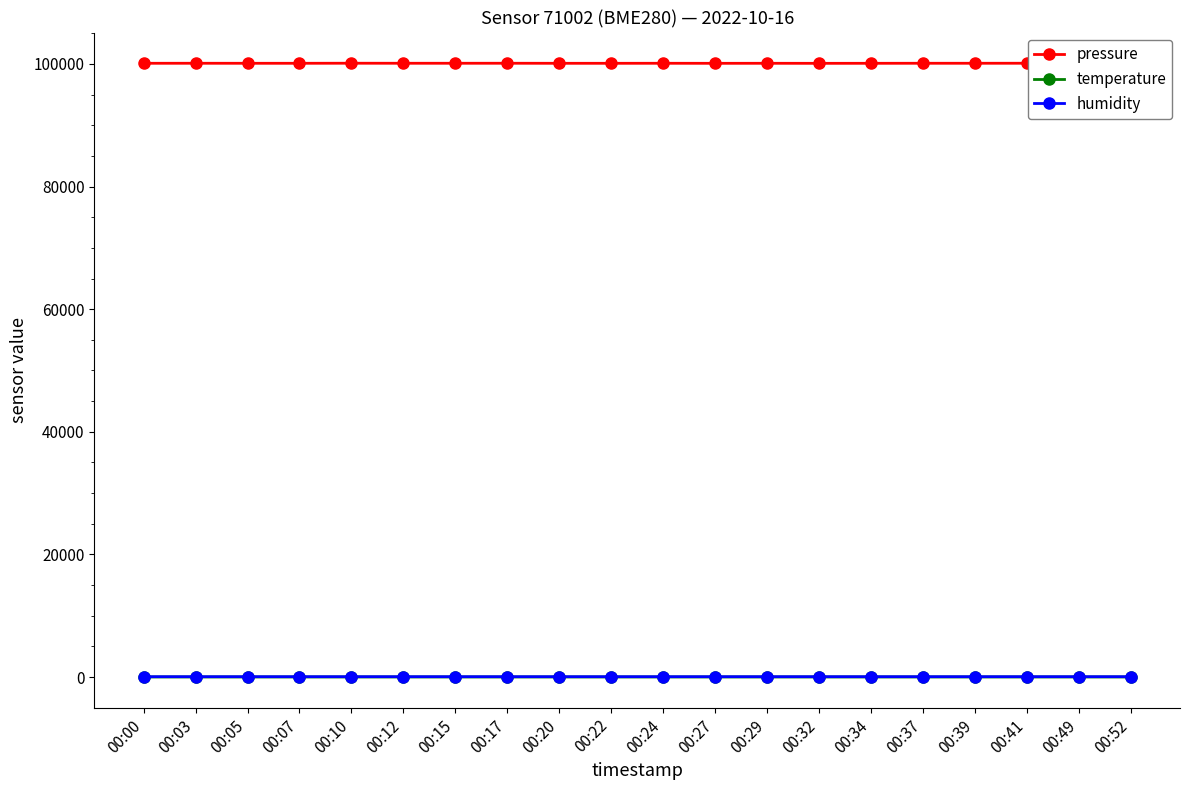

At how many categories does at least one series exceed 32969?

20